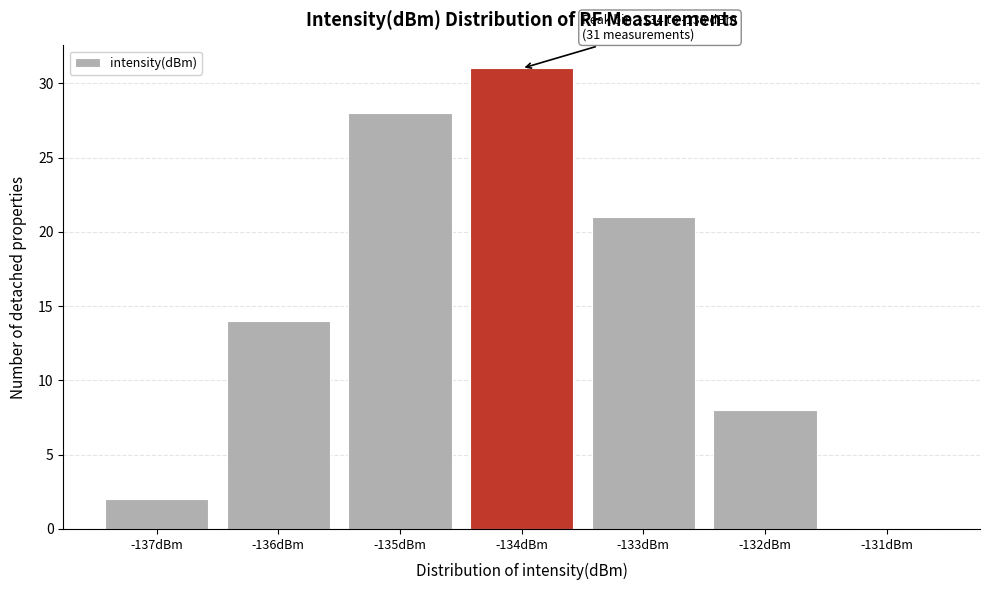

Reading right to left, list all the values displayed in this chart.

-131dBm=0	-132dBm=8	-133dBm=21	-134dBm=31	-135dBm=28	-136dBm=14	-137dBm=2